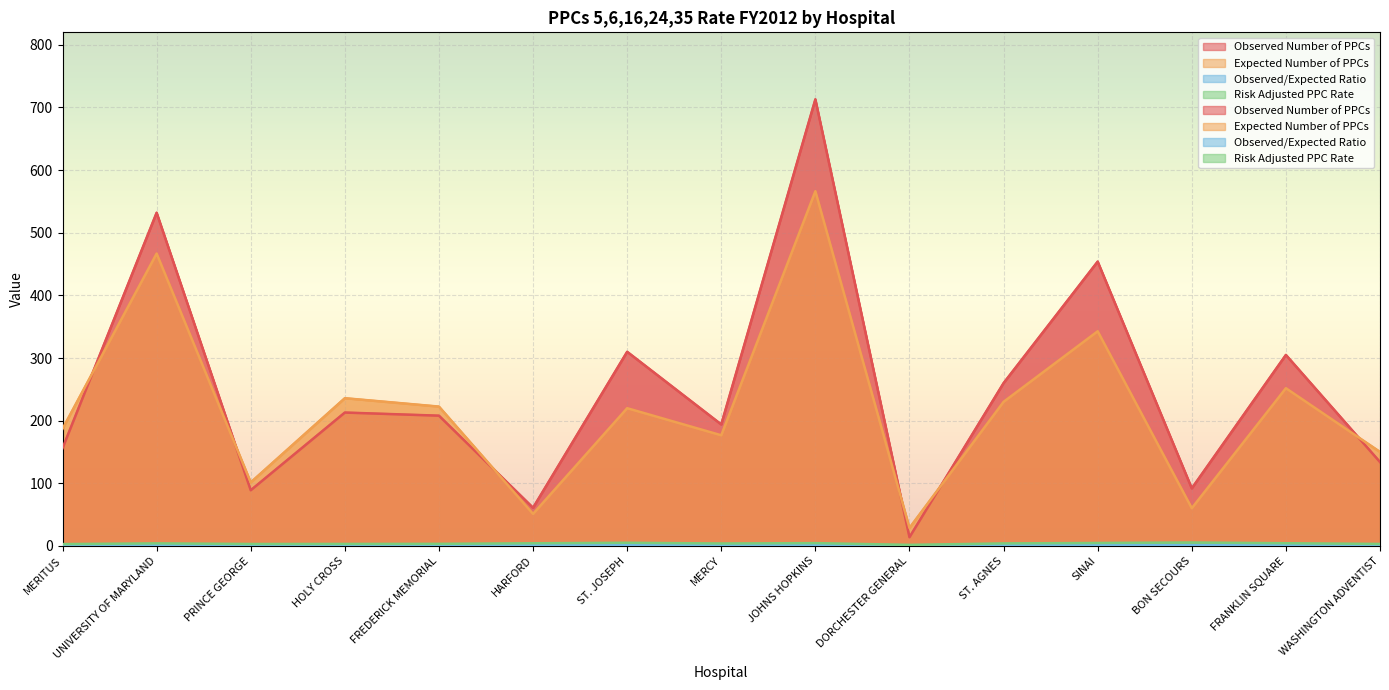

What is the value of the Risk Adjusted PPC Rate point at the 9th from the left?

4.6